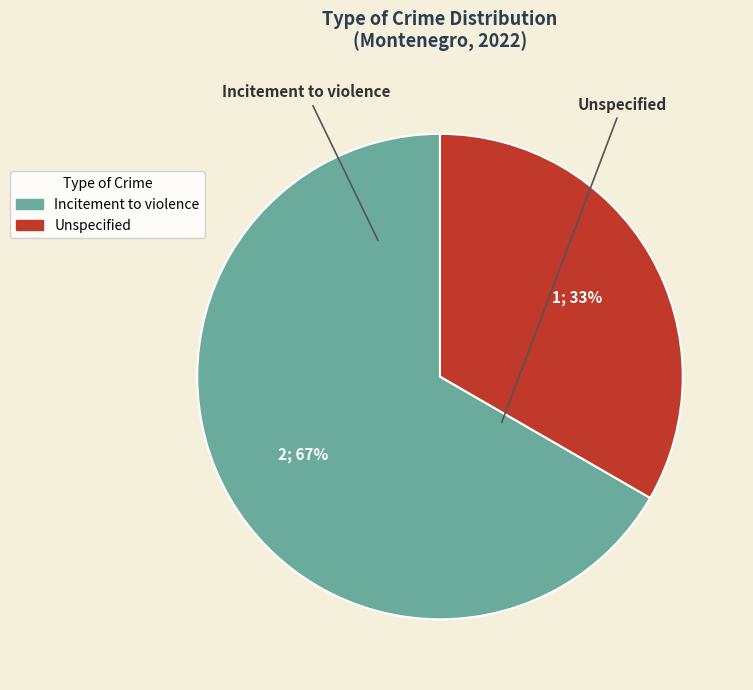

To the nearest percent, what is the combined percentage of Unspecified and Incitement to violence?

100%